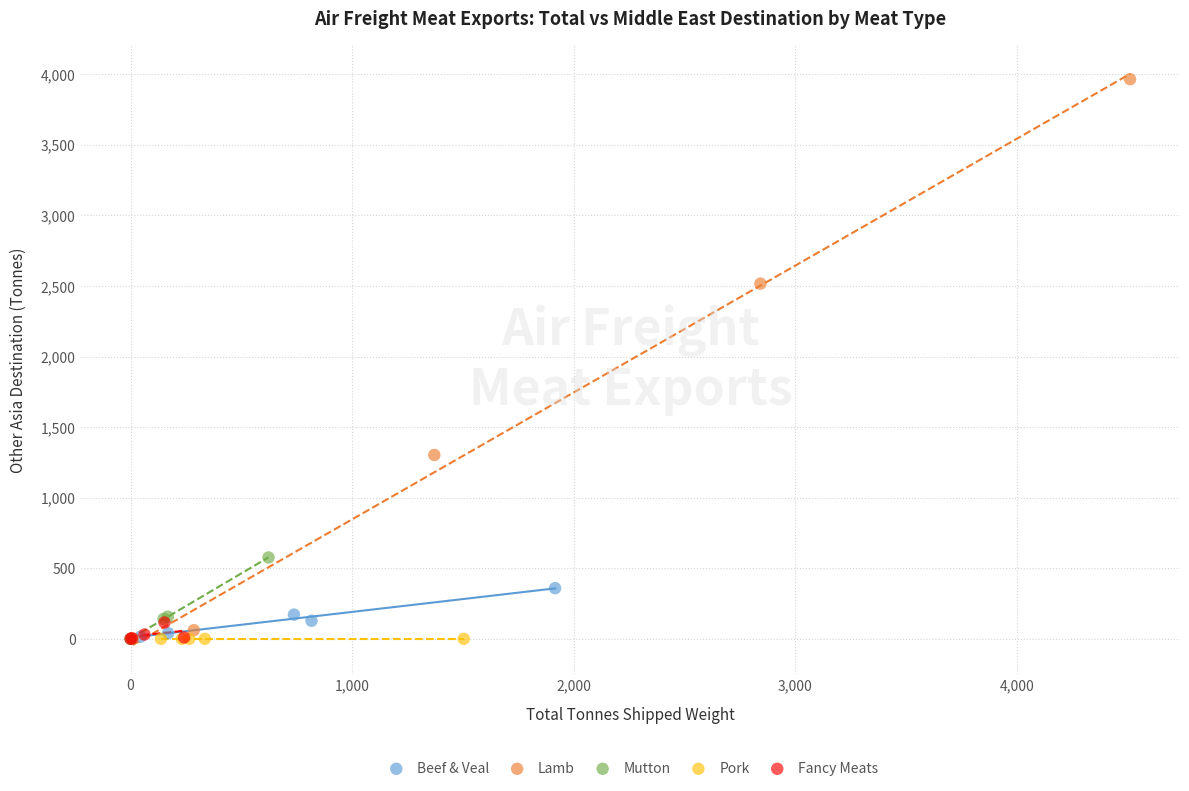

Which series contains the highest Y value?

Lamb